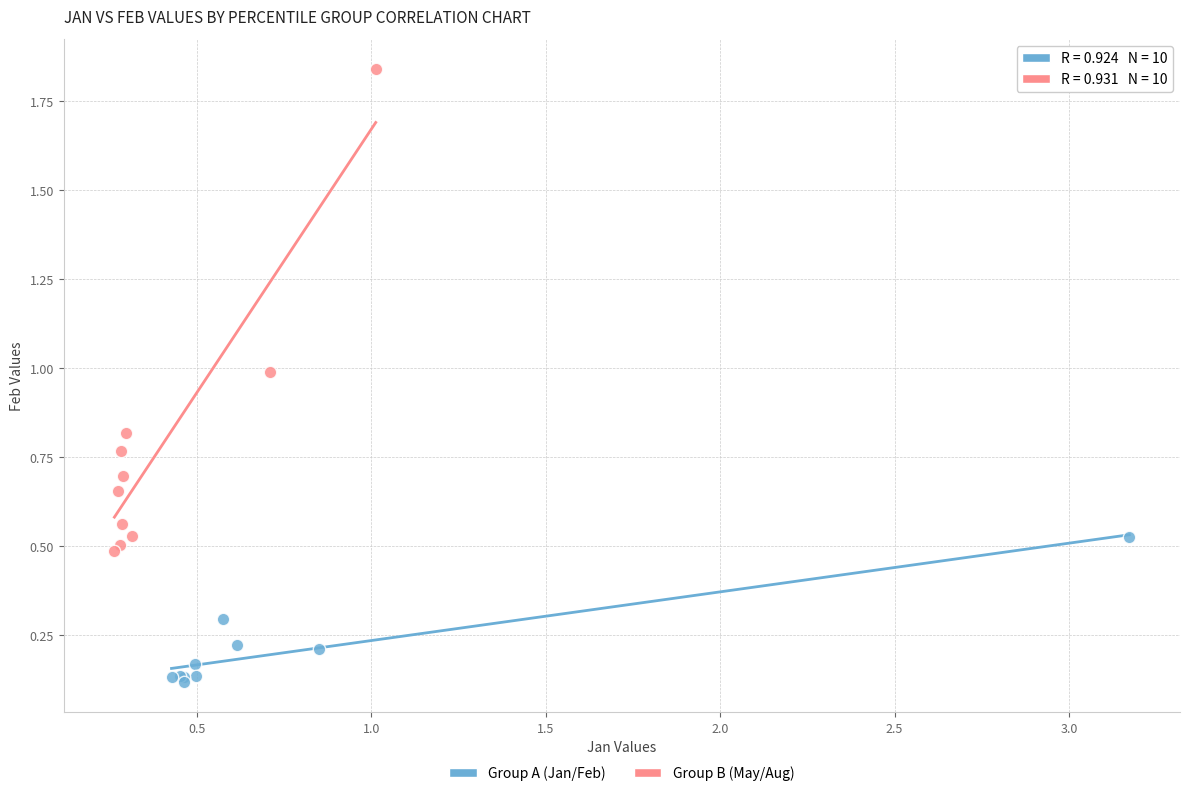

Which series reaches the maximum Y coordinate?

Group B (May/Aug)